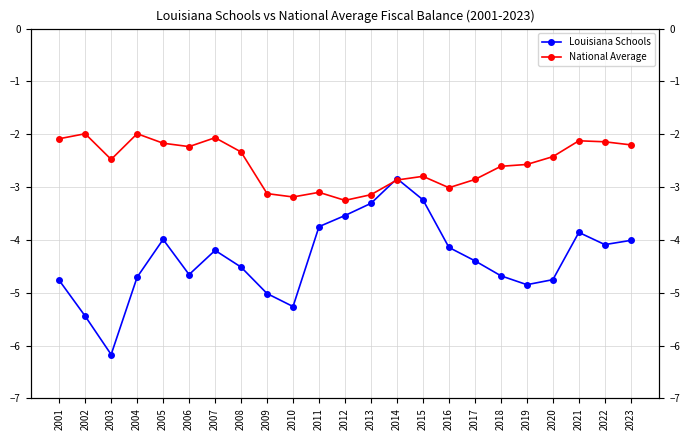

What is the spread (max minus min) of values at 2001?

2.7